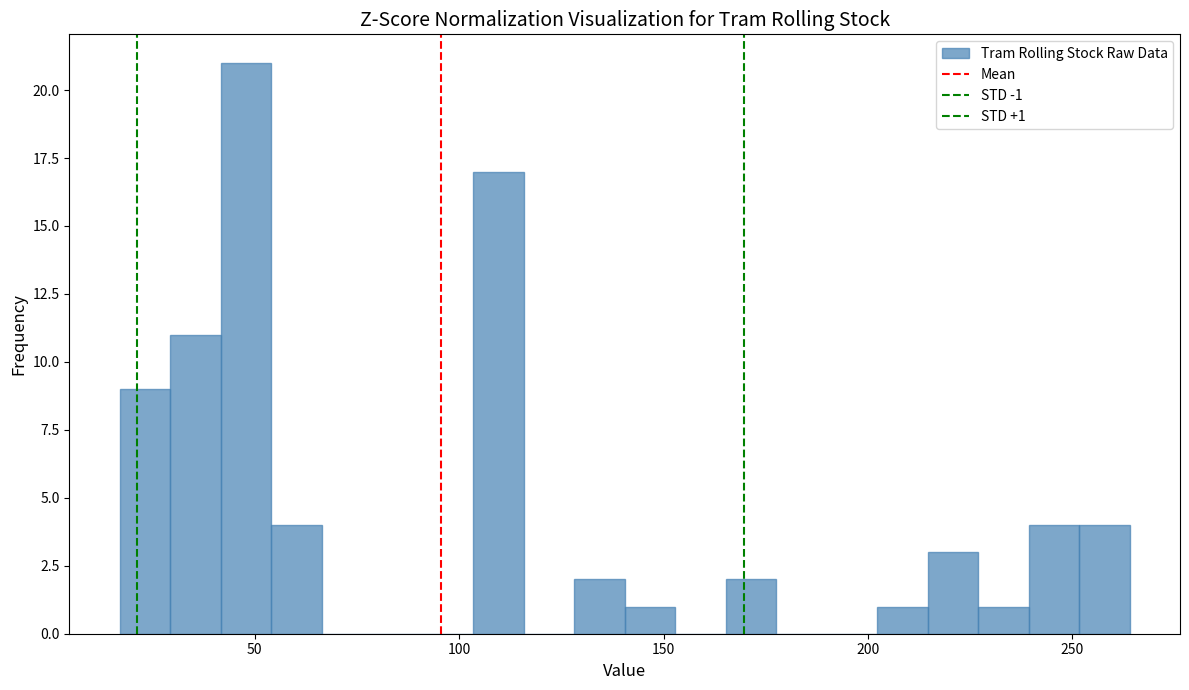

Read against the x-axis, roughly where is the centre of the tallest bar?

50